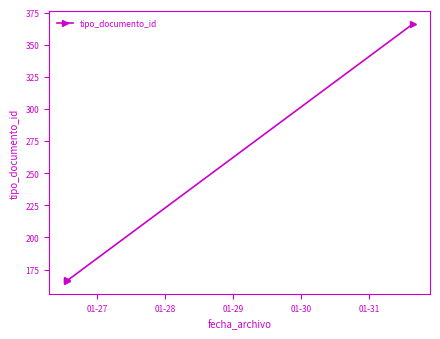

What is the value of the 2nd point from the left?

166